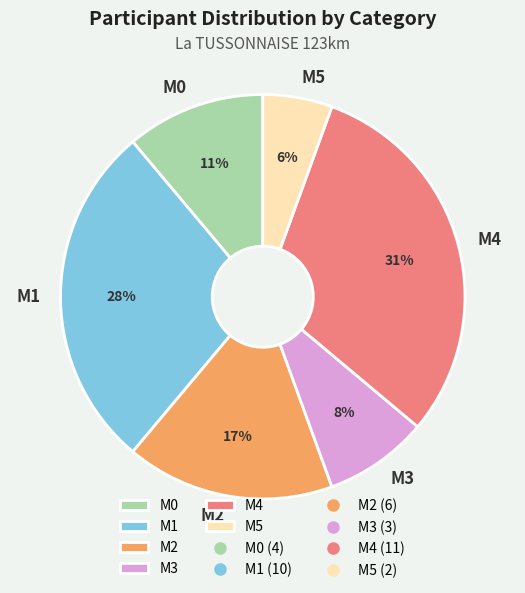

How many slices are in this pie chart?

6